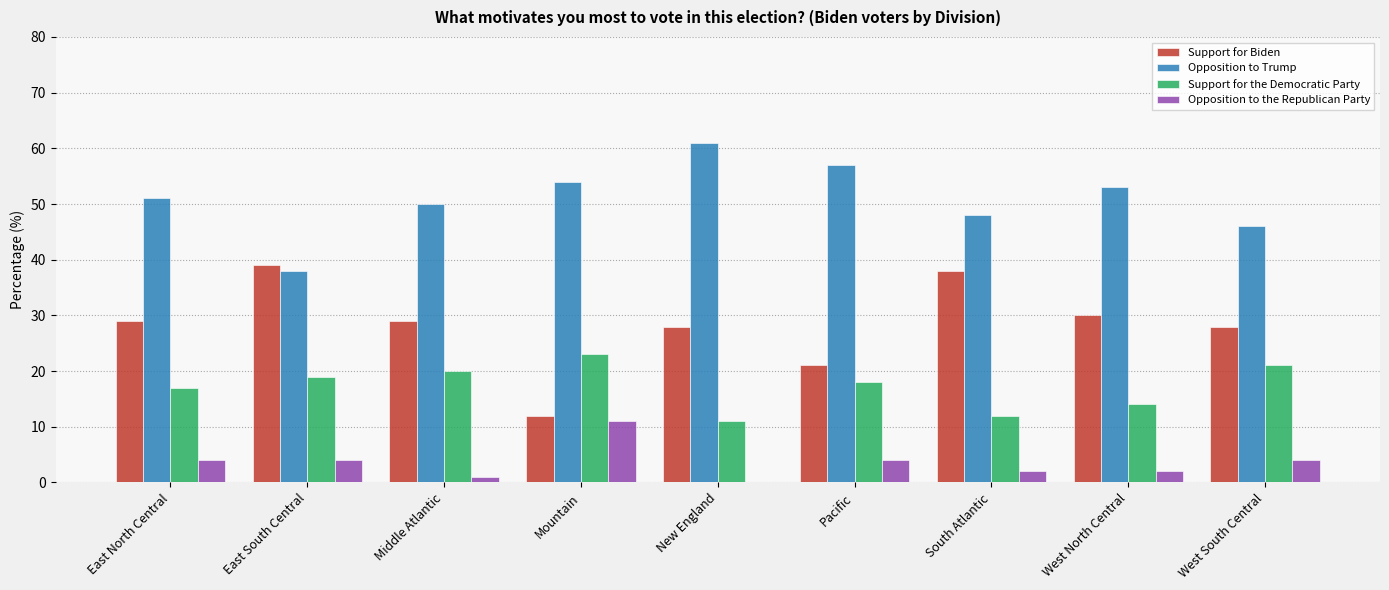

Reading left to right, transcribe all the data shown in this chart.

Support for Biden: 29	39	29	12	28	21	38	30	28
Opposition to Trump: 51	38	50	54	61	57	48	53	46
Support for the Democratic Party: 17	19	20	23	11	18	12	14	21
Opposition to the Republican Party: 4	4	1	11	0	4	2	2	4